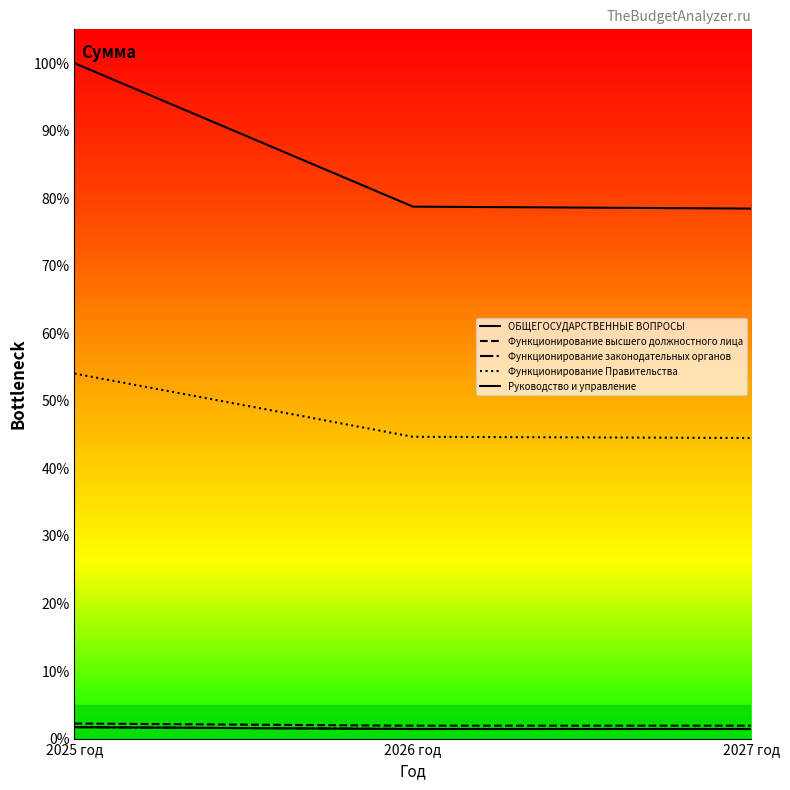

True or false: ОБЩЕГОСУДАРСТВЕННЫЕ ВОПРОСЫ has a value of 100.0 at 2025 год.

True